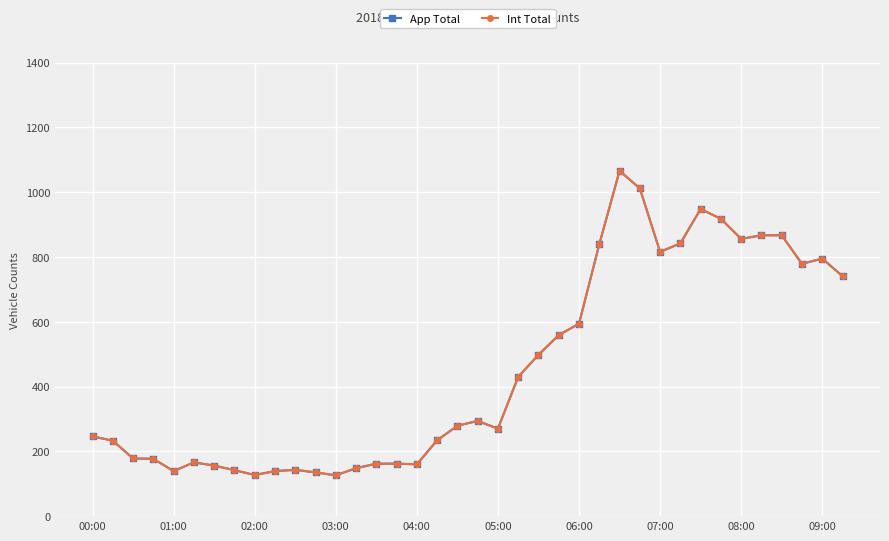

Reading left to right, list all the values displayed in this chart.

App Total: 246	233	178	177	139	166	156	142	127	139	143	135	126	148	162	162	160	234	279	294	270	430	498	559	594	839	1066	1012	816	842	948	918	856	867	867	779	795	741
Int Total: 246	233	178	177	139	166	156	142	127	139	143	135	126	148	162	162	160	234	279	294	270	430	498	559	594	839	1066	1012	816	842	948	918	856	867	867	779	795	741